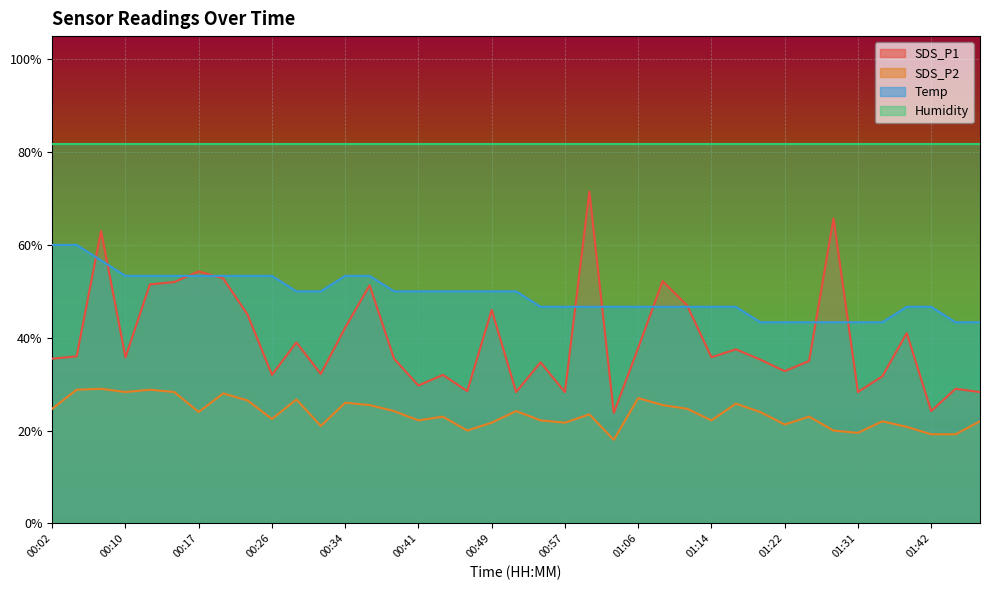

Reading right to left, extract all data points from this chart.

SDS_P1: 01:47=28.3	01:44=29.0	01:42=24.2	01:39=41.0	01:36=31.7	01:31=28.3	01:28=65.7	01:25=35.0	01:22=32.8	01:20=35.3	01:17=37.5	01:14=35.8	01:11=47.0	01:08=52.2	01:06=37.8	01:03=23.8	01:00=71.5	00:57=28.3	00:55=34.7	00:52=28.3	00:49=46.0	00:46=28.5	00:44=32.0	00:41=29.7	00:39=35.5	00:36=51.3	00:34=42.2	00:31=32.2	00:29=39.0	00:26=32.0	00:23=45.0	00:20=52.8	00:17=54.3	00:15=52.0	00:12=51.5	00:10=35.8	00:07=63.0	00:04=36.0	00:02=35.5
SDS_P2: 01:47=22.0	01:44=19.2	01:42=19.2	01:39=20.8	01:36=22.0	01:31=19.5	01:28=20.0	01:25=23.0	01:22=21.3	01:20=24.0	01:17=25.8	01:14=22.2	01:11=24.7	01:08=25.5	01:06=27.0	01:03=18.0	01:00=23.5	00:57=21.7	00:55=22.2	00:52=24.2	00:49=21.7	00:46=20.0	00:44=23.0	00:41=22.2	00:39=24.2	00:36=25.5	00:34=26.0	00:31=21.0	00:29=26.7	00:26=22.5	00:23=26.5	00:20=28.0	00:17=24.0	00:15=28.3	00:12=28.8	00:10=28.3	00:07=29.0	00:04=28.8	00:02=24.7
Temp: 01:47=43.3	01:44=43.3	01:42=46.7	01:39=46.7	01:36=43.3	01:31=43.3	01:28=43.3	01:25=43.3	01:22=43.3	01:20=43.3	01:17=46.7	01:14=46.7	01:11=46.7	01:08=46.7	01:06=46.7	01:03=46.7	01:00=46.7	00:57=46.7	00:55=46.7	00:52=50.0	00:49=50.0	00:46=50.0	00:44=50.0	00:41=50.0	00:39=50.0	00:36=53.3	00:34=53.3	00:31=50.0	00:29=50.0	00:26=53.3	00:23=53.3	00:20=53.3	00:17=53.3	00:15=53.3	00:12=53.3	00:10=53.3	00:07=56.7	00:04=60.0	00:02=60.0